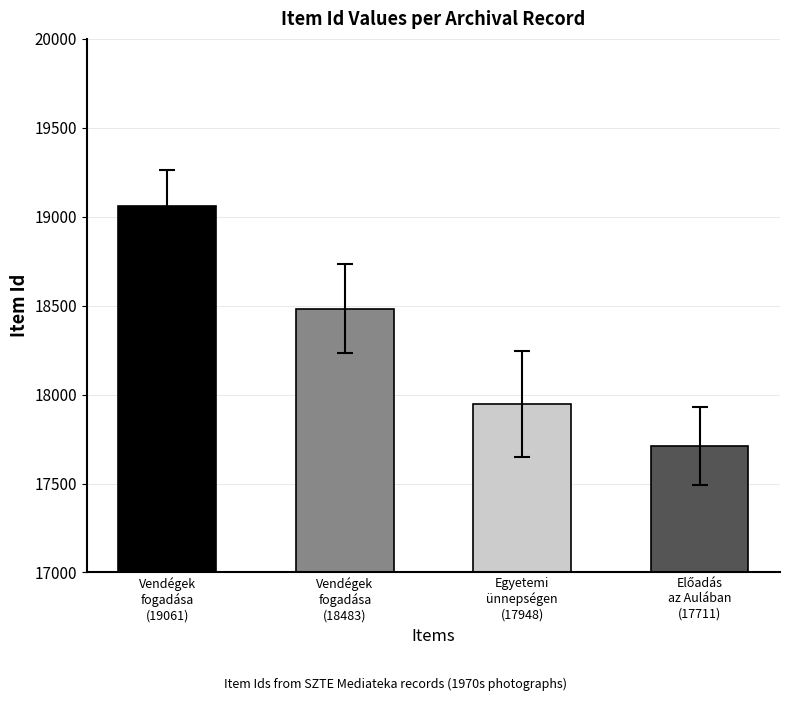

How many data points are less than 18233?

2